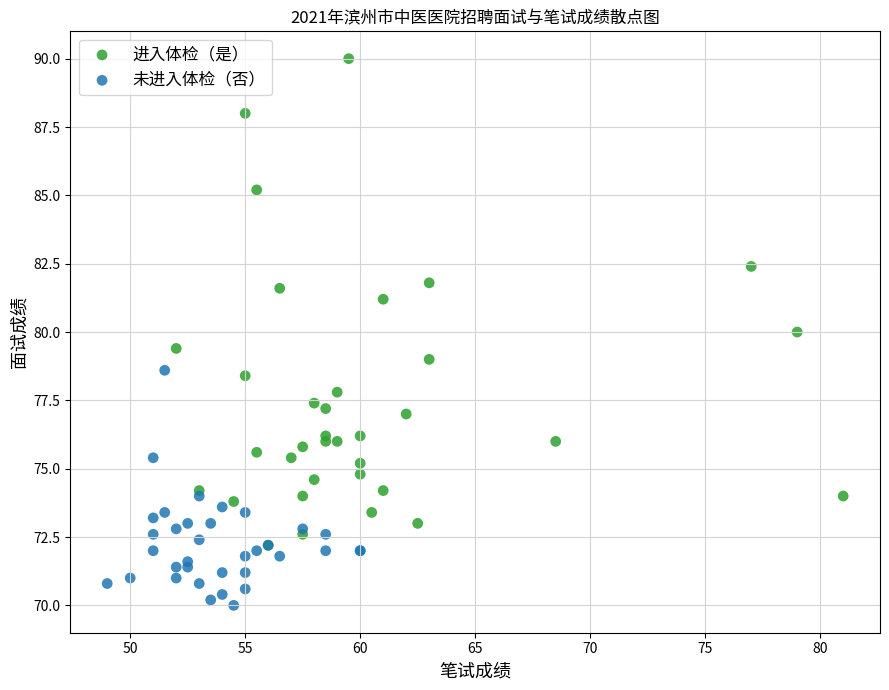

Which series has the largest Y range (max minus min)?

进入体检（是）